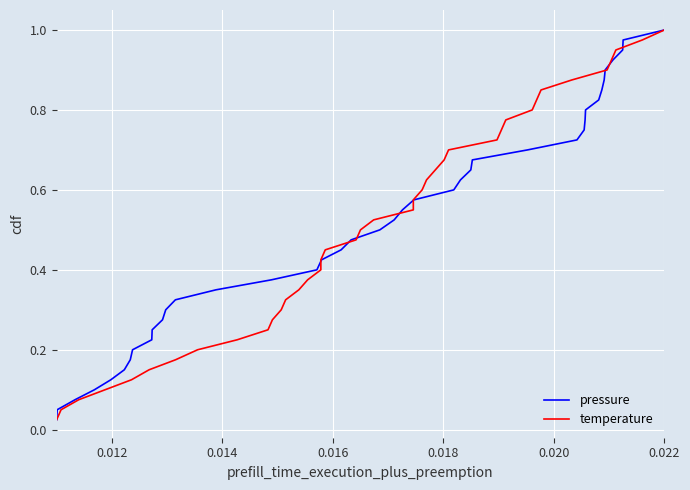

Reading right to left, list all the values displayed in this chart.

pressure: 1.0	1.0	0.9	0.9	0.9	0.9	0.8	0.8	0.8	0.8	0.8	0.7	0.7	0.7	0.7	0.6	0.6	0.6	0.6	0.5	0.5	0.5	0.5	0.4	0.4	0.4	0.3	0.3	0.3	0.3	0.2	0.2	0.2	0.2	0.1	0.1	0.1	0.1	0.1	0.0
temperature: 1.0	1.0	0.9	0.9	0.9	0.9	0.8	0.8	0.8	0.8	0.8	0.7	0.7	0.7	0.7	0.6	0.6	0.6	0.6	0.5	0.5	0.5	0.5	0.4	0.4	0.4	0.3	0.3	0.3	0.3	0.2	0.2	0.2	0.2	0.1	0.1	0.1	0.1	0.1	0.0